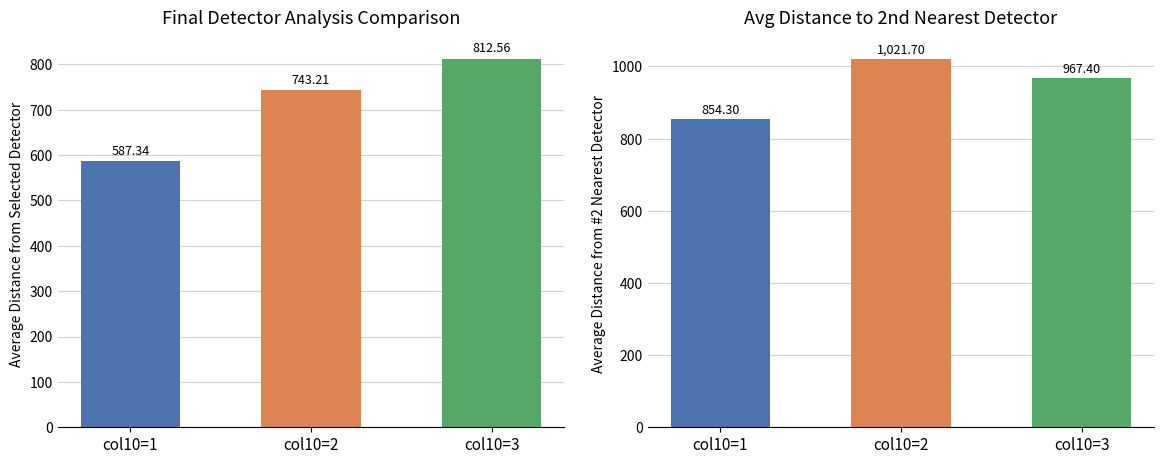

What is the sum of all Avg Distance from #2 Nearest Detector values?

2843.4